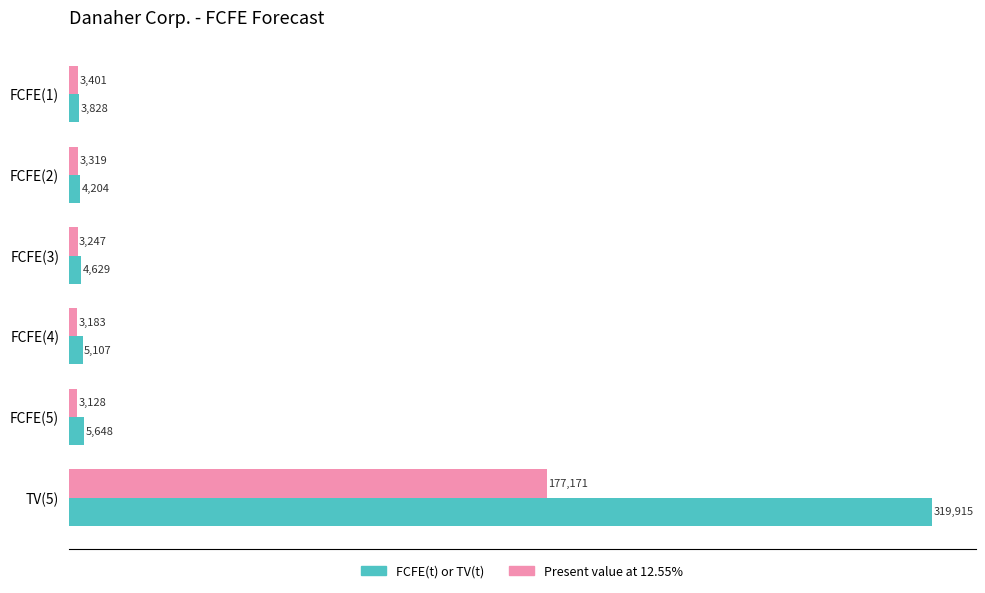

Rank the series at FCFE(2) from lowest to highest value.

Present value at 12.55%, FCFE(t) or TV(t)